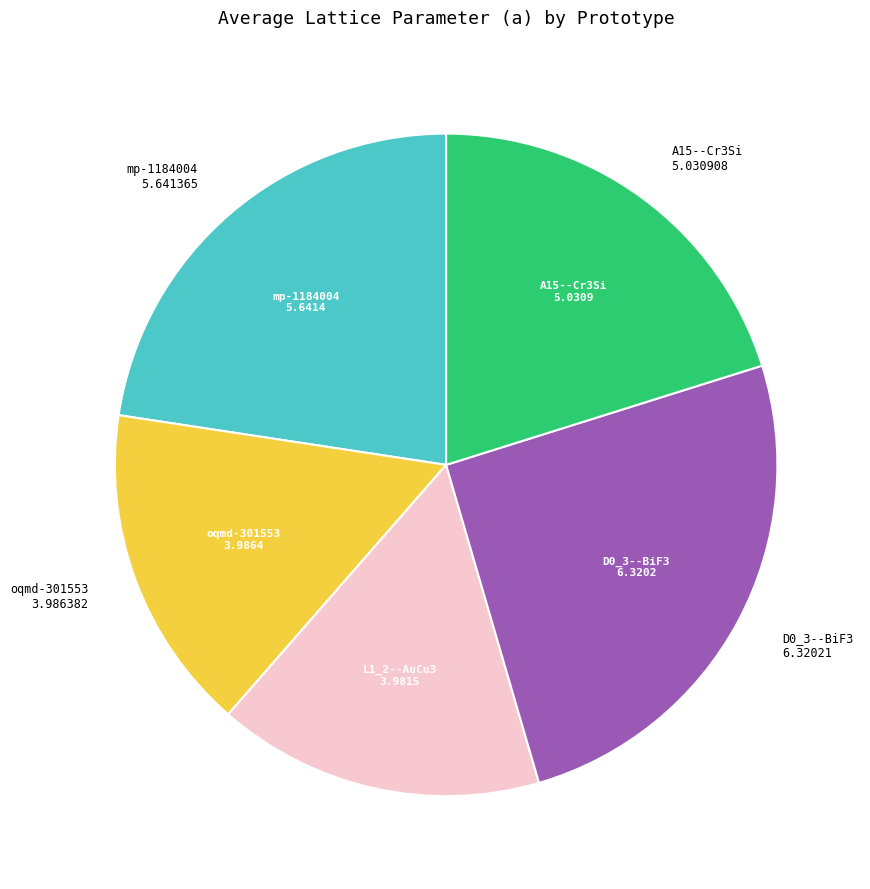

Is there a majority slice in this chart?

No